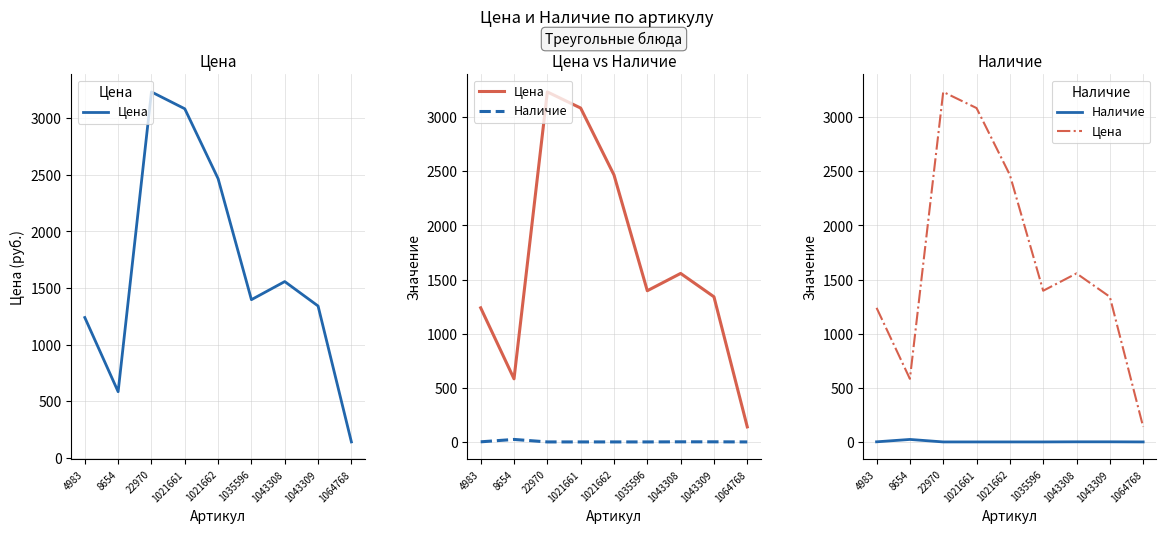

What is the spread (max minus min) of values at 8654?

560